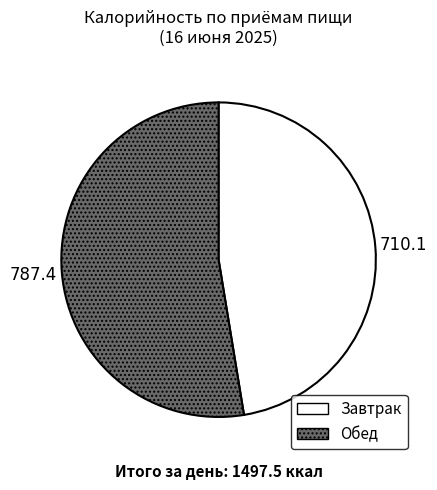

Is there a majority slice in this chart?

Yes